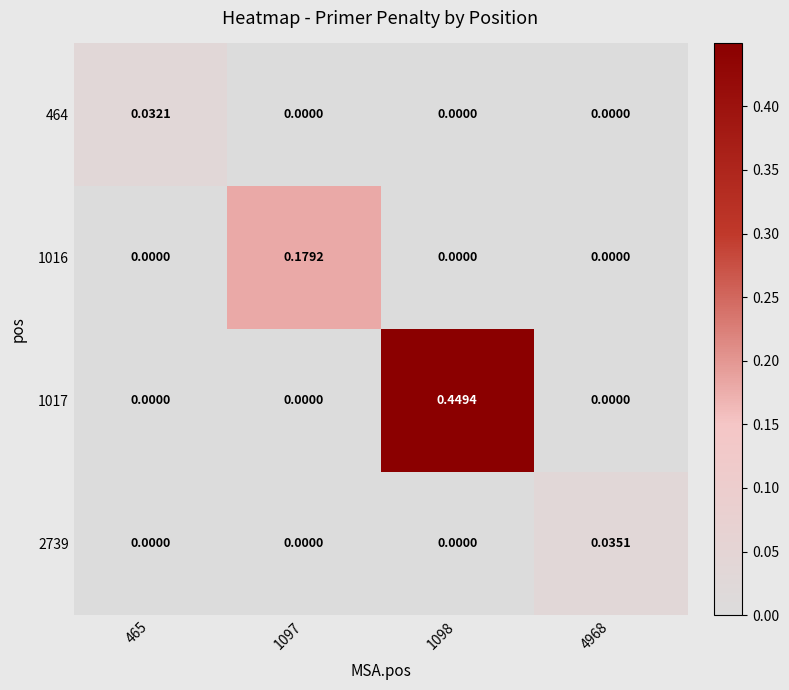

Between 465 and 4968, which series saw the biggest shift?

2739